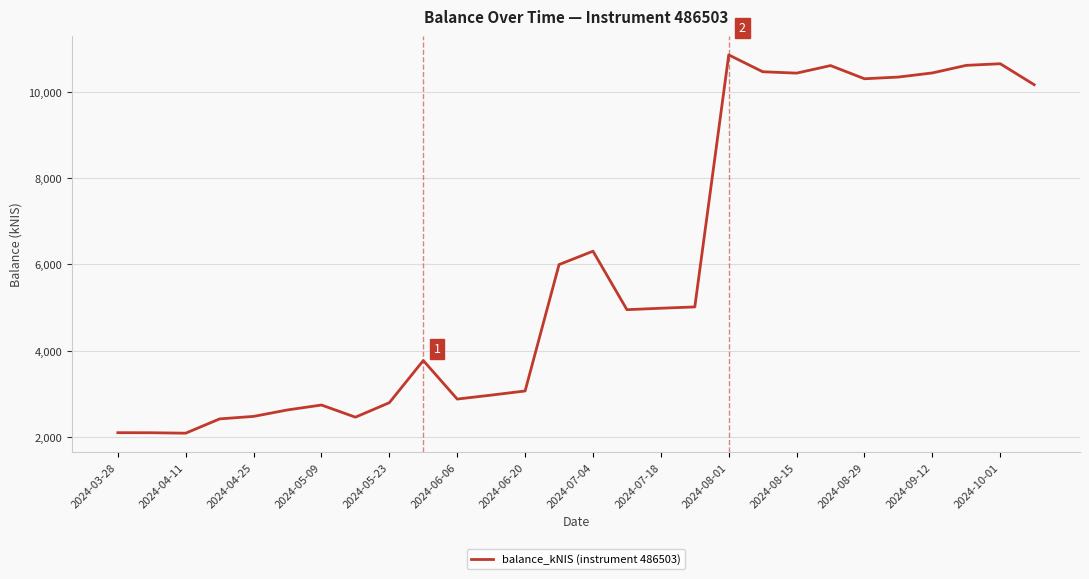

What is the difference between the maximum and minimum values?

8755.0